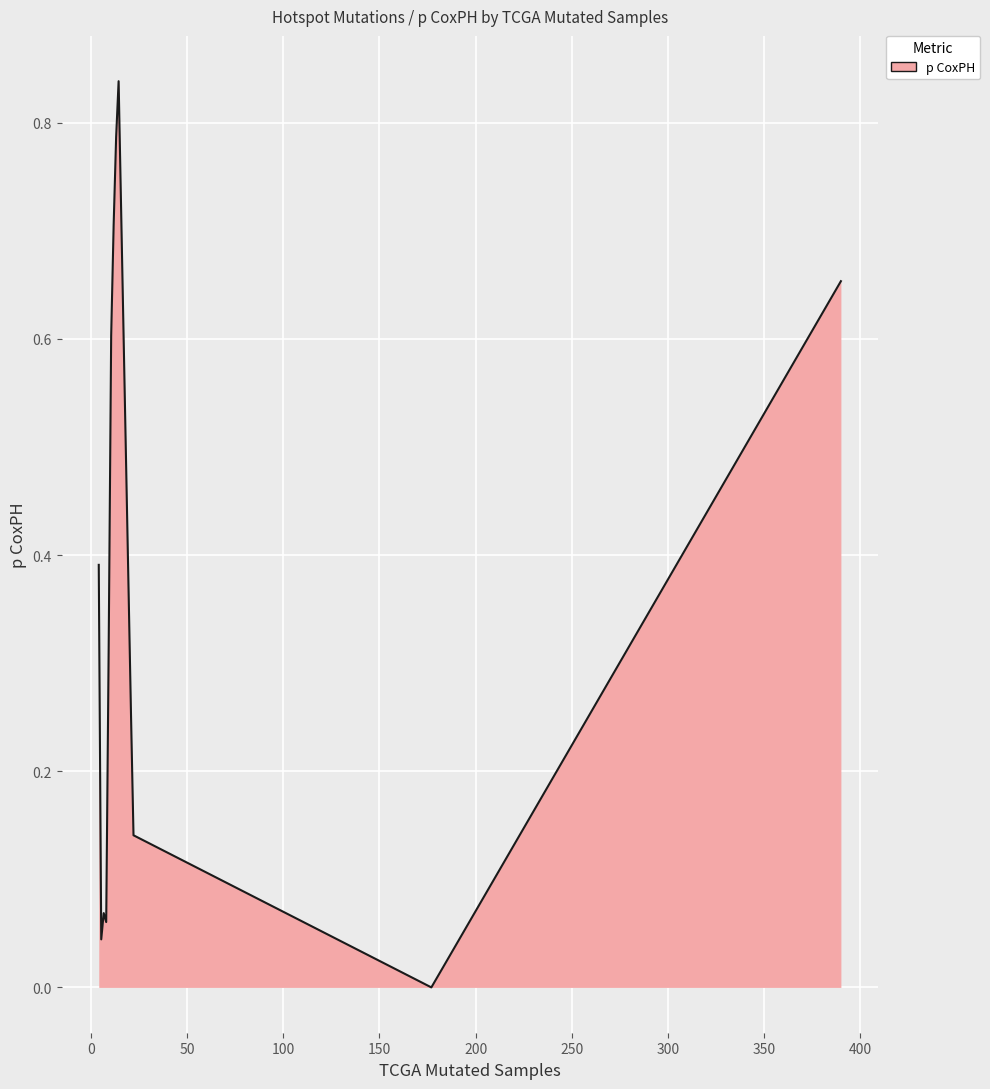

Where is the data nearest to the value 0?

177